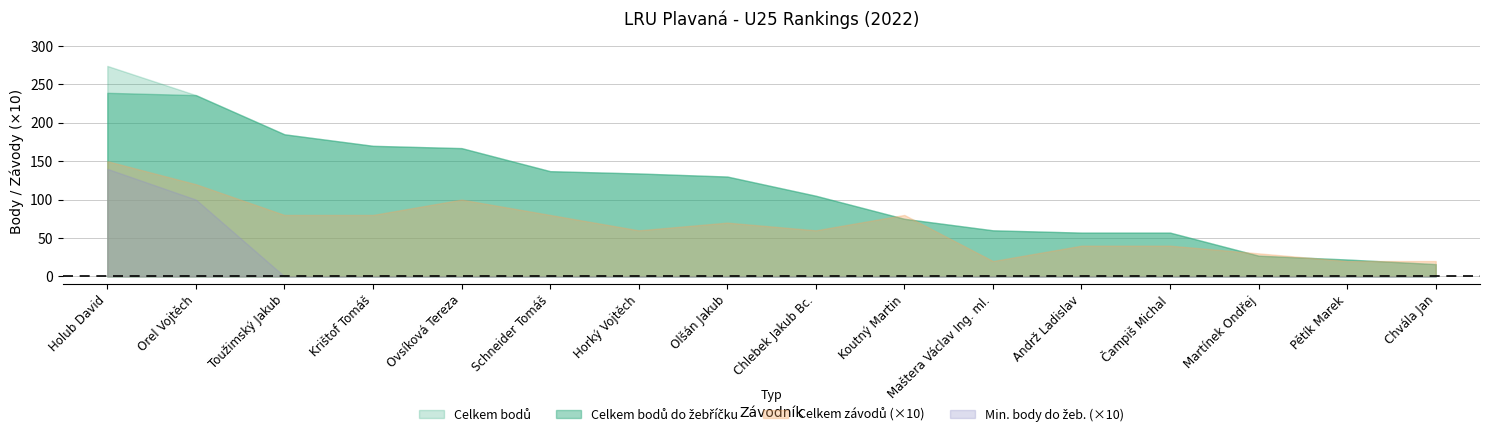

The value of Celkem bodů at Schneider Tomáš is 137. True or false?

True